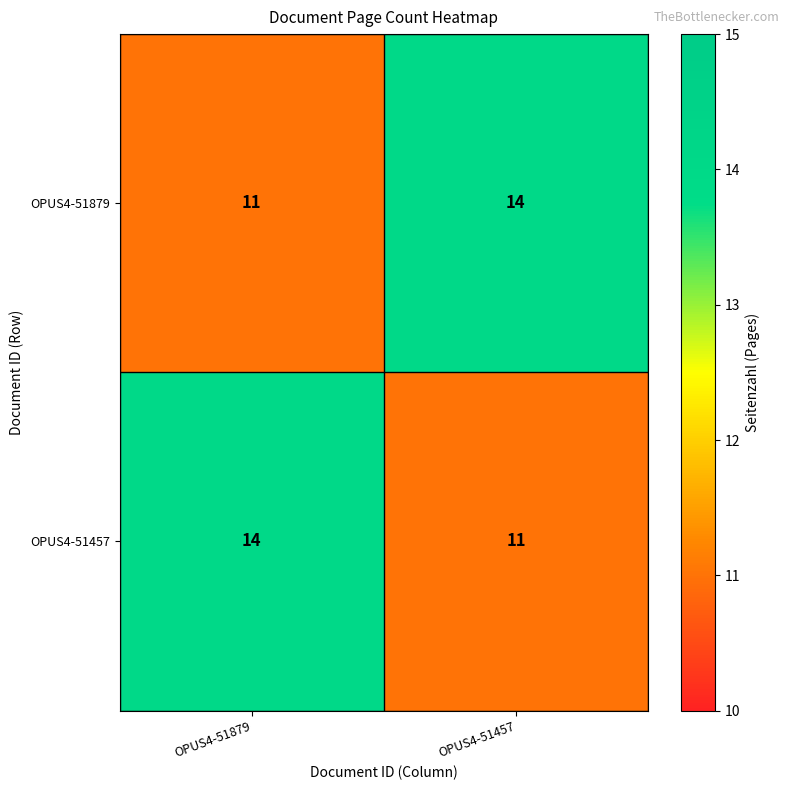

Reading right to left, transcribe all the data shown in this chart.

OPUS4-51879: 14	11
OPUS4-51457: 11	14